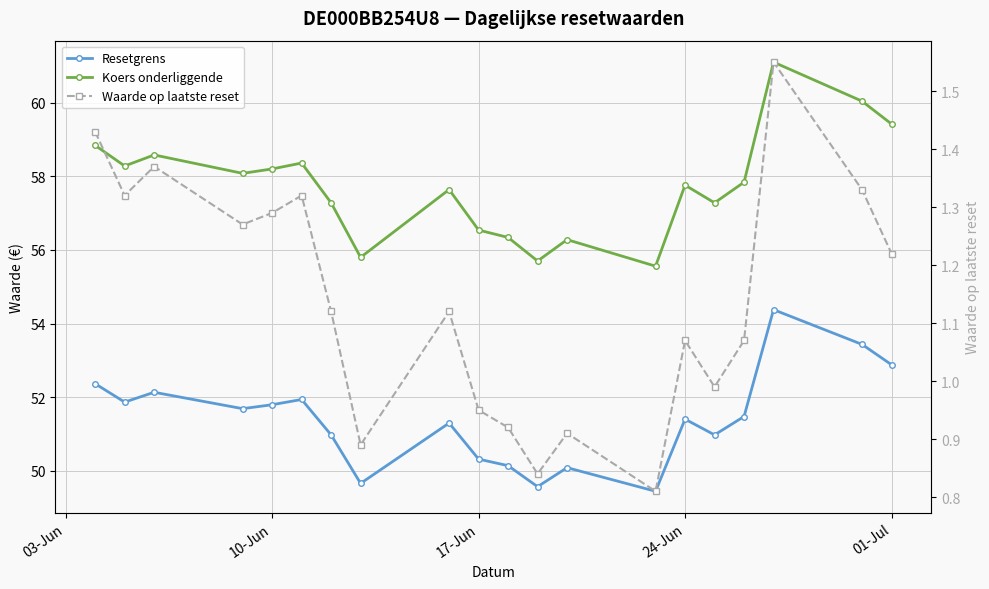

At how many categories does at least one series exceed 45?

20